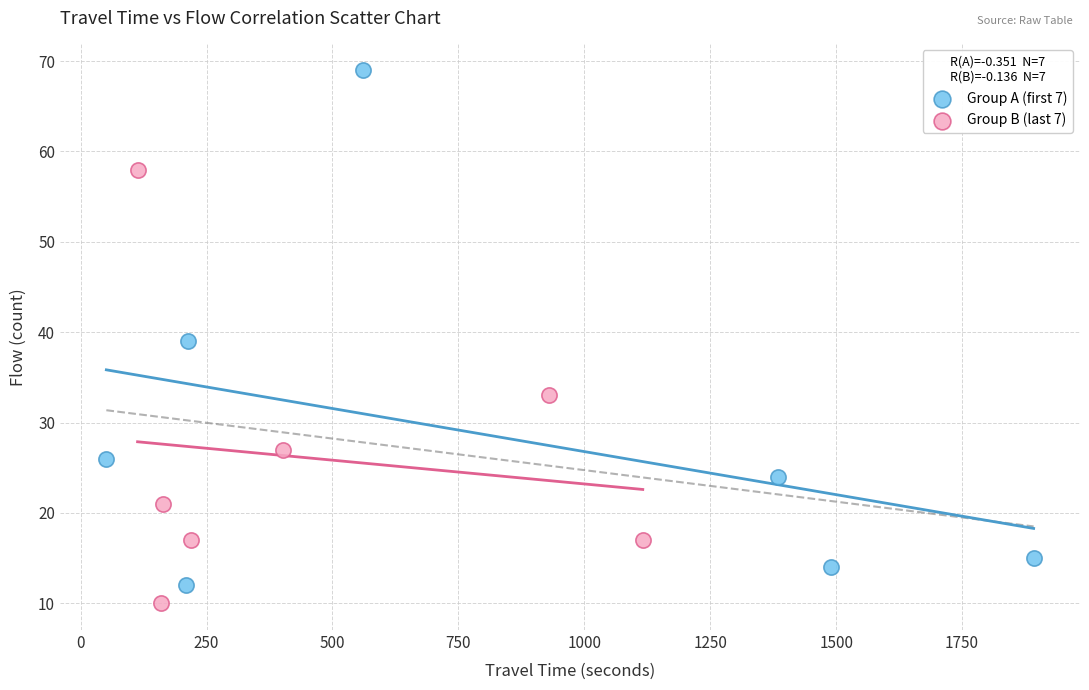

Which series reaches the maximum Y coordinate?

Group A (first 7)